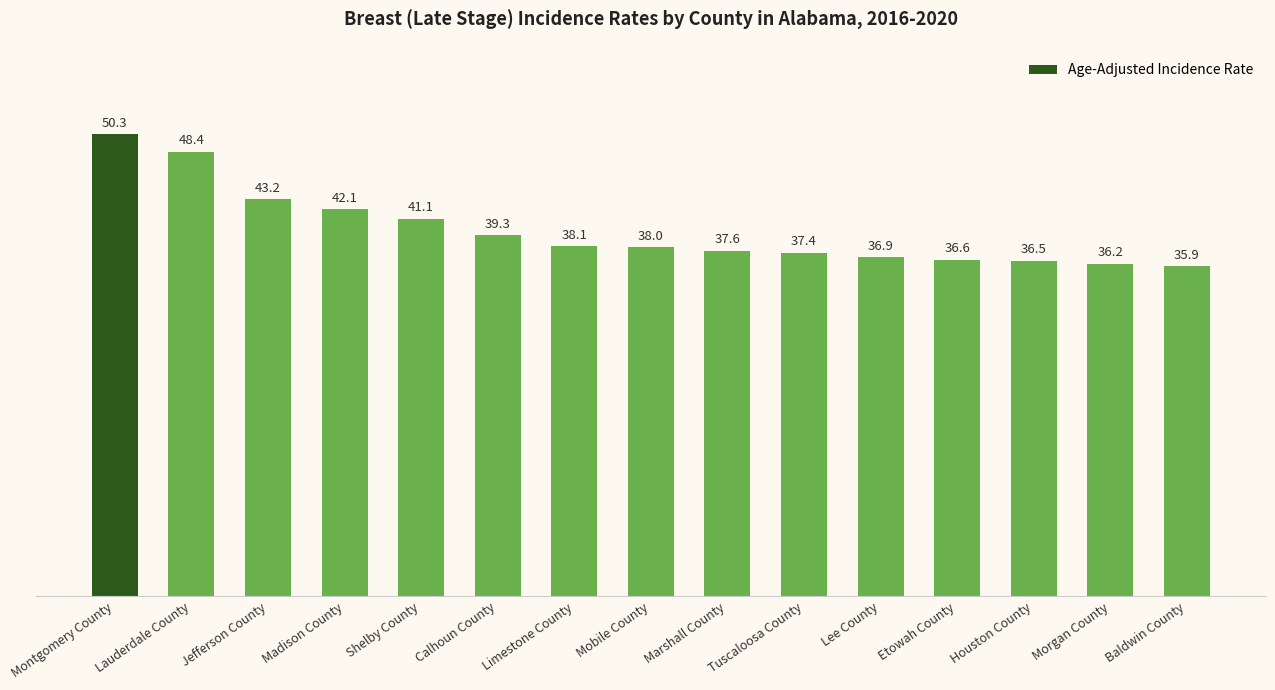

How many values are below 38?

7